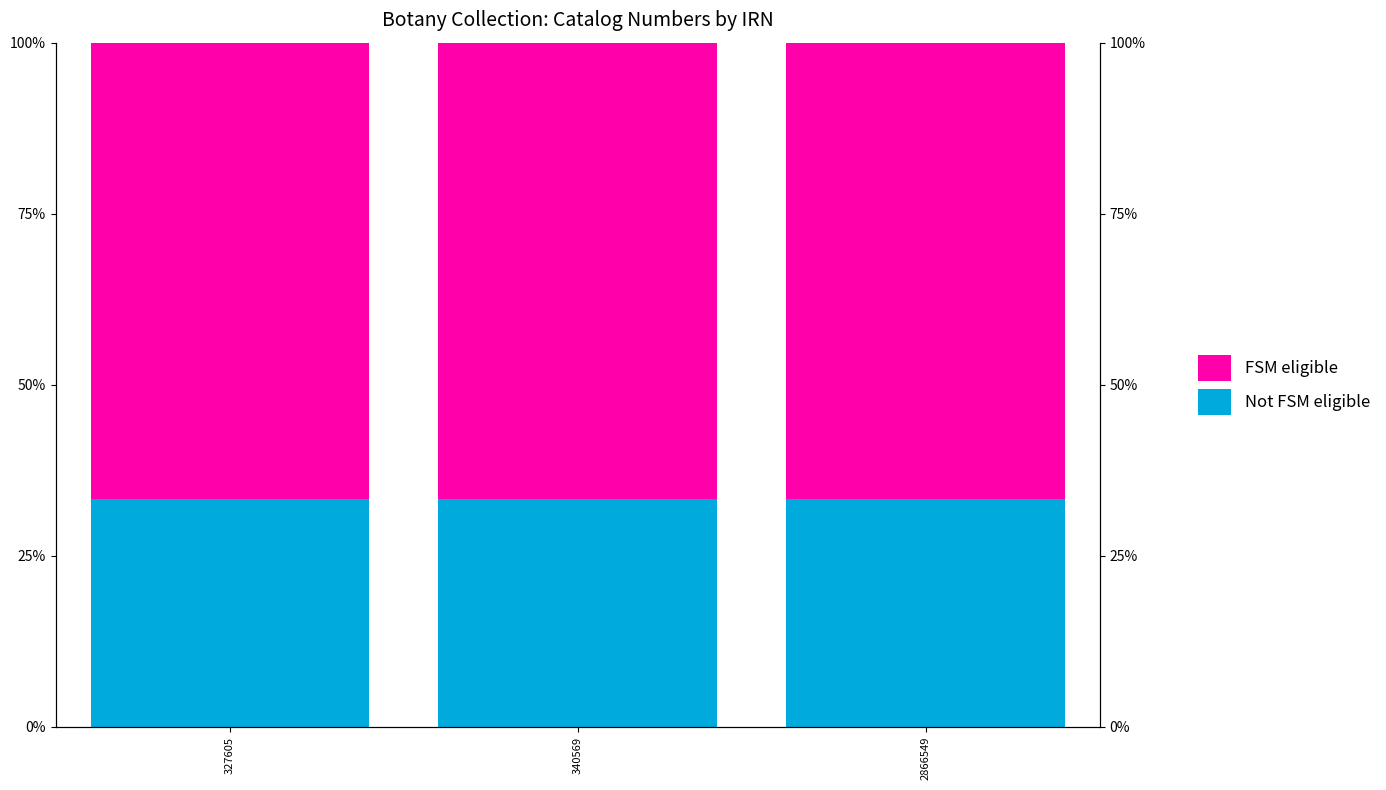

Is the value of Not FSM eligible at 340569 greater than the value of FSM eligible at 327605?

No